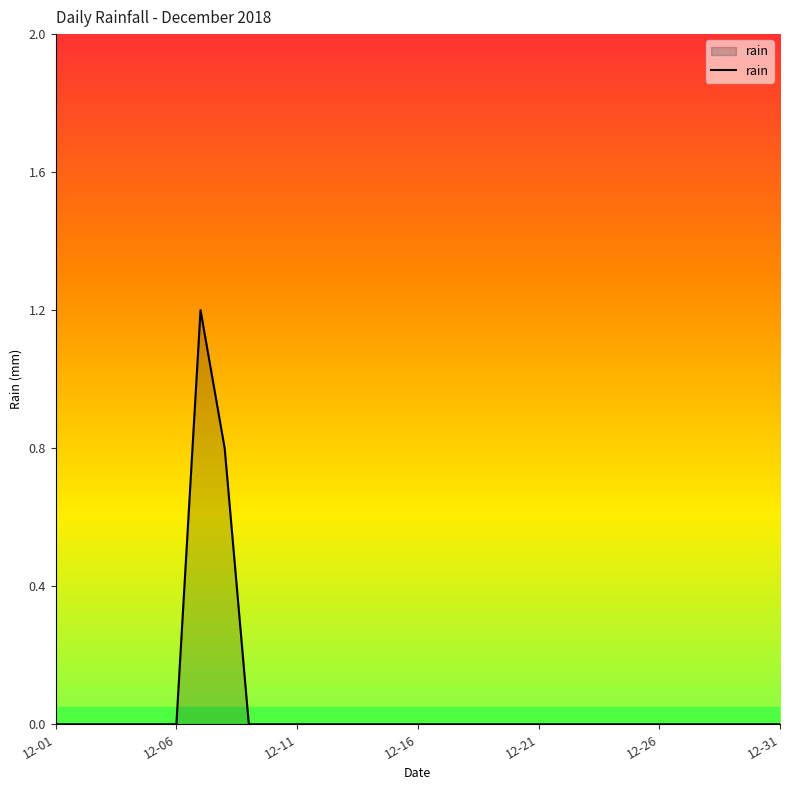

Does the chart display data point markers on the line(s)?

No